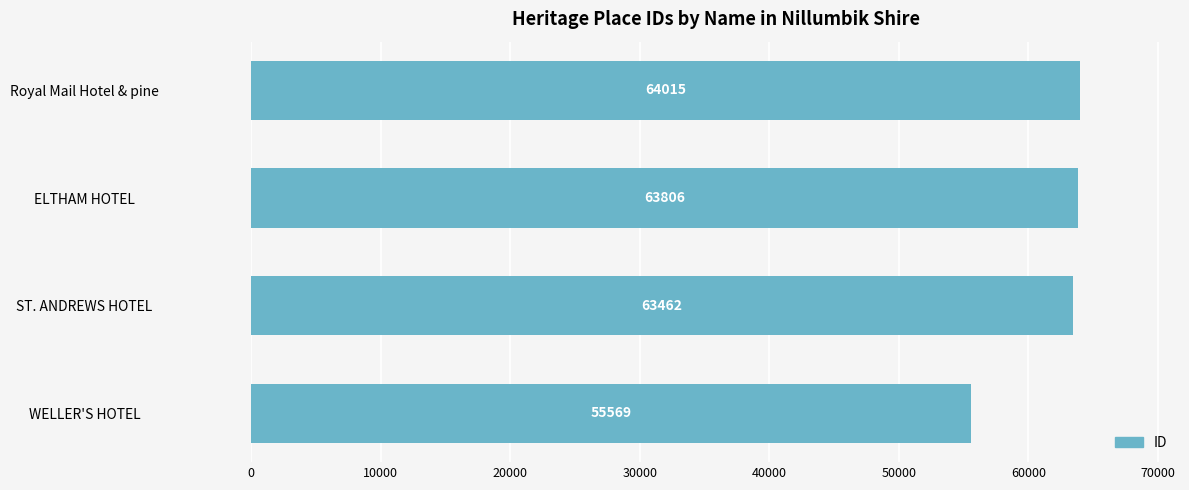

What is the average value?

61713